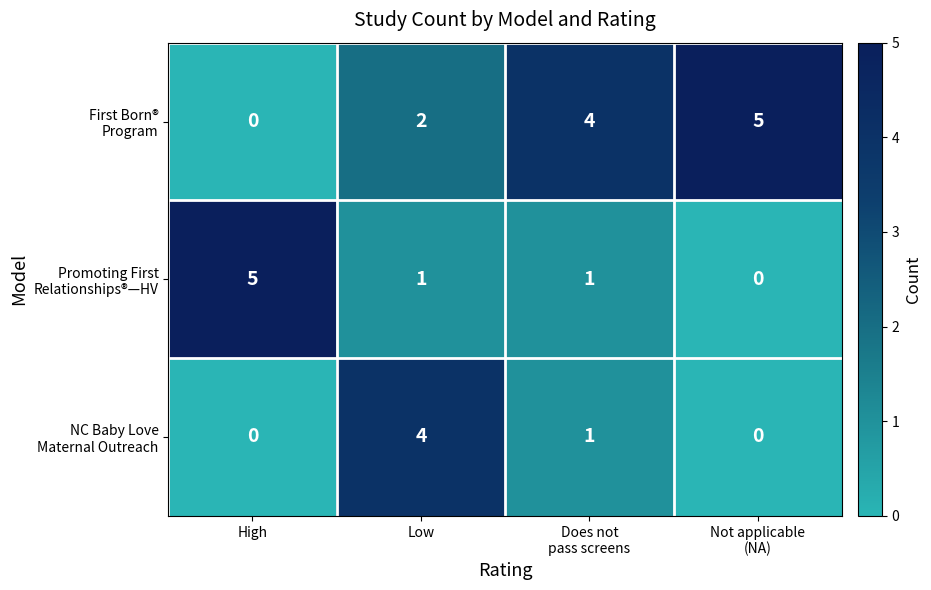

At how many categories does at least one series exceed 1?

4